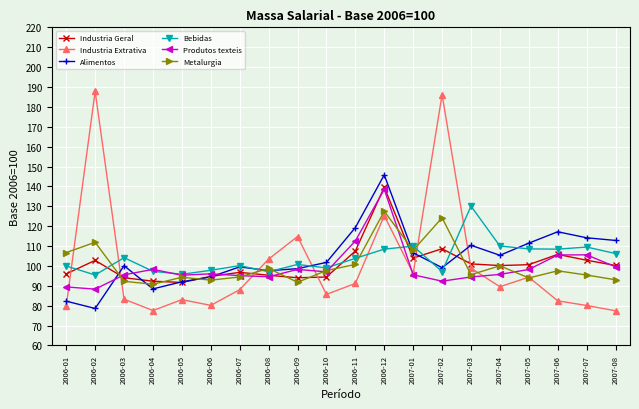

What is the sum of the Produtos texteis values at 2006-10 and 2006-04?

195.3